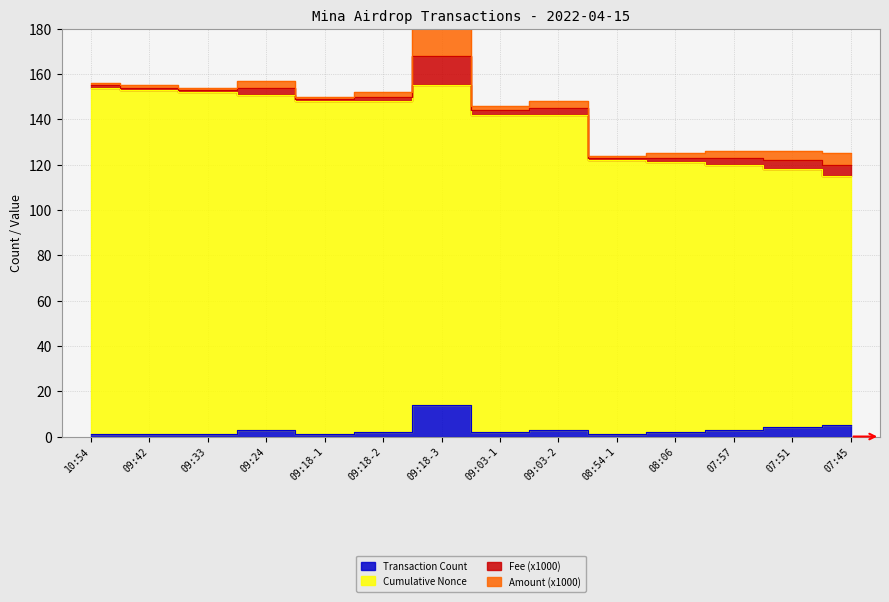

What is the label of the 8th point from the right?

09:18-3